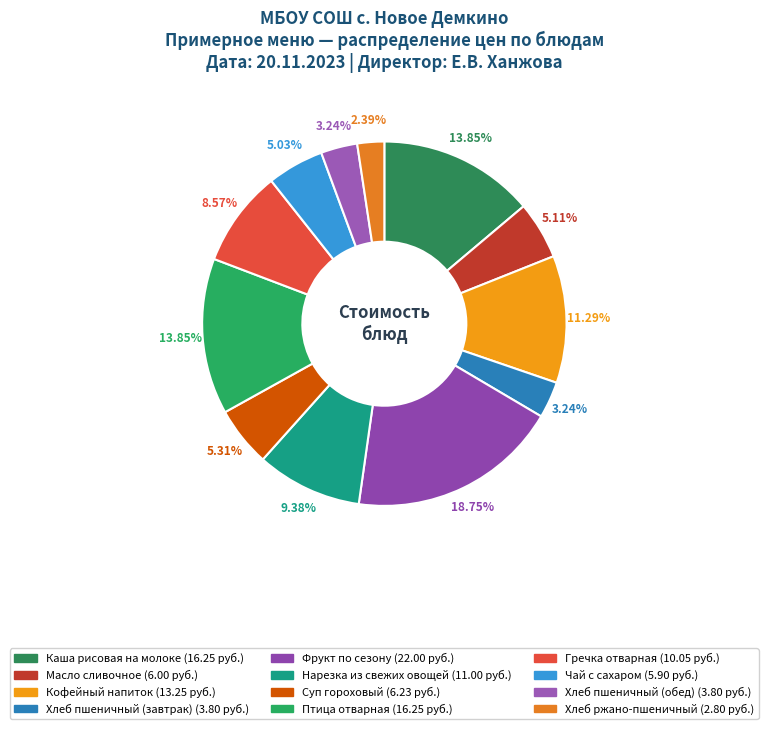

Does Фрукт по сезону account for over 50% of the chart?

No